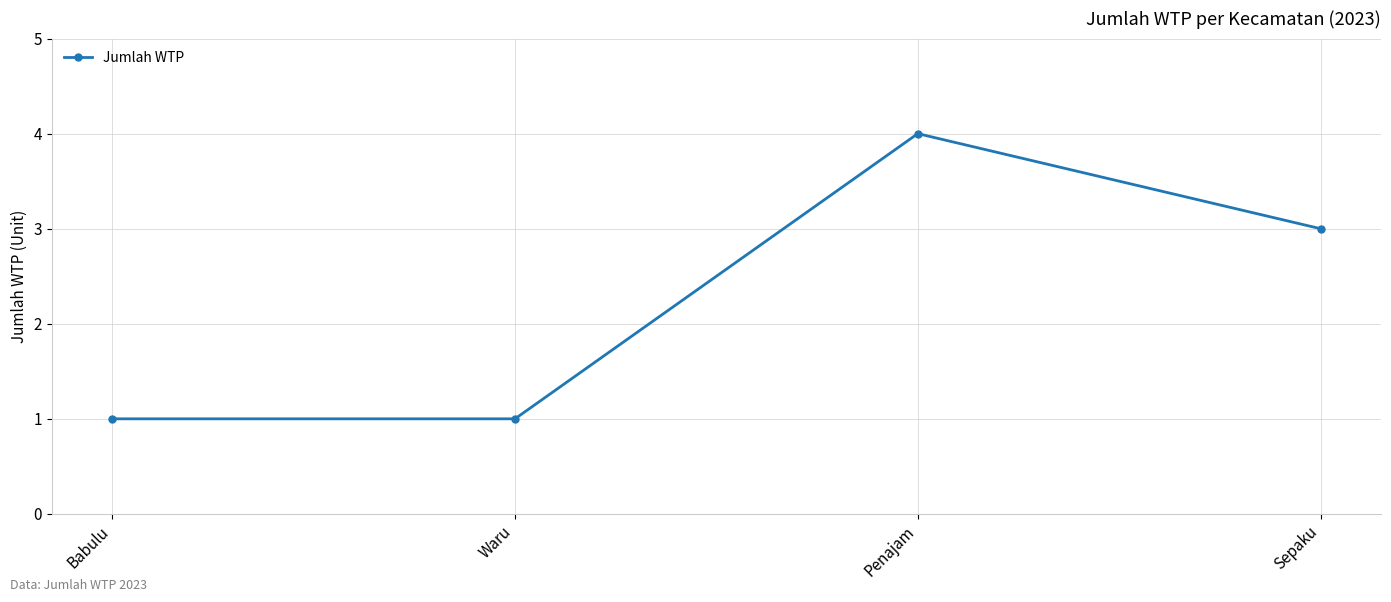

What is the greatest value displayed?

4